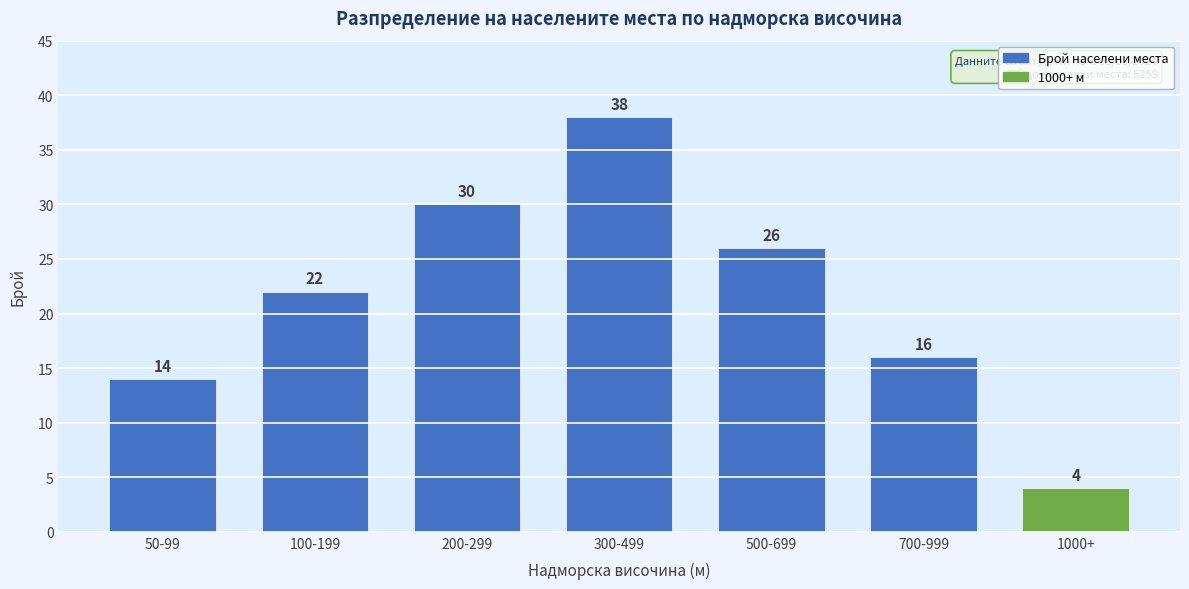

Reading left to right, extract all data points from this chart.

14	22	30	38	26	16	4